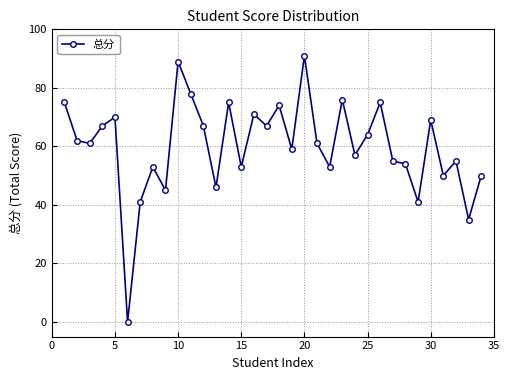

What is the sum of all values?

2039